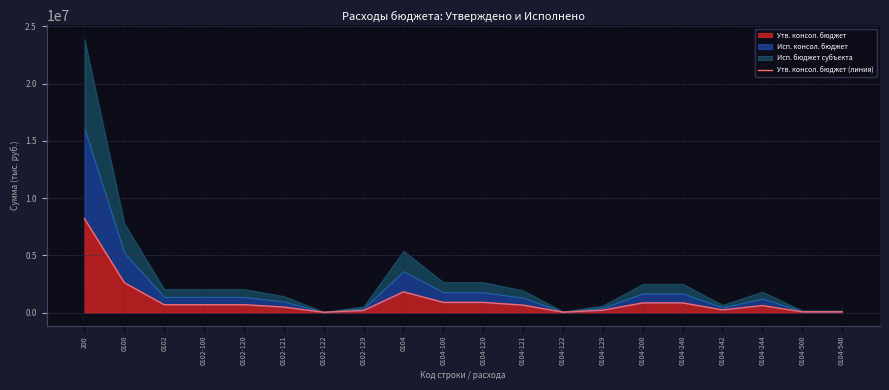

What is the difference between the values at 0100 and 0104-100?

1724084.4